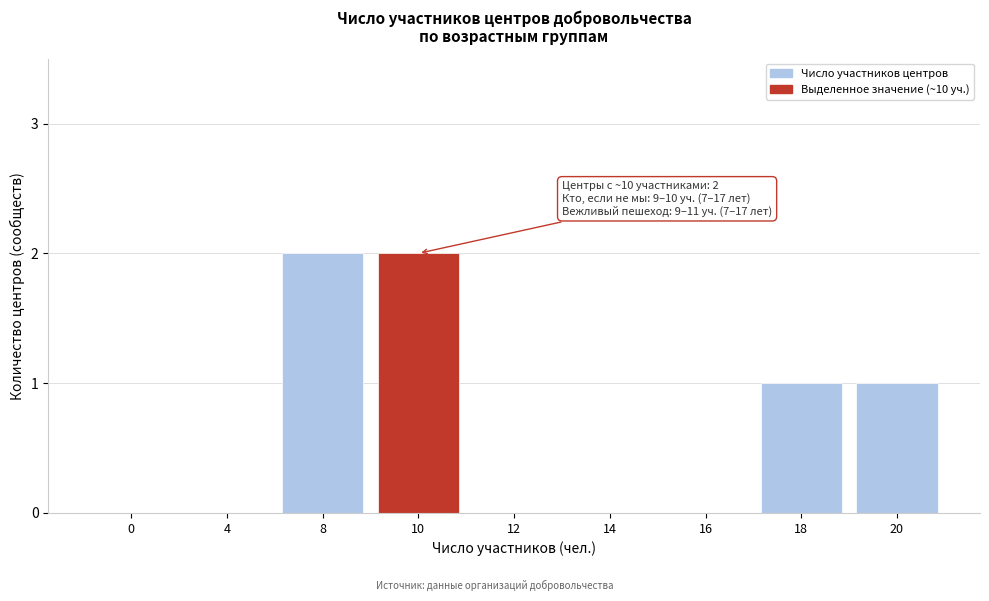

Reading right to left, list all the values displayed in this chart.

20=1	18=1	16=0	14=0	12=0	10=2	8=2	4=0	0=0